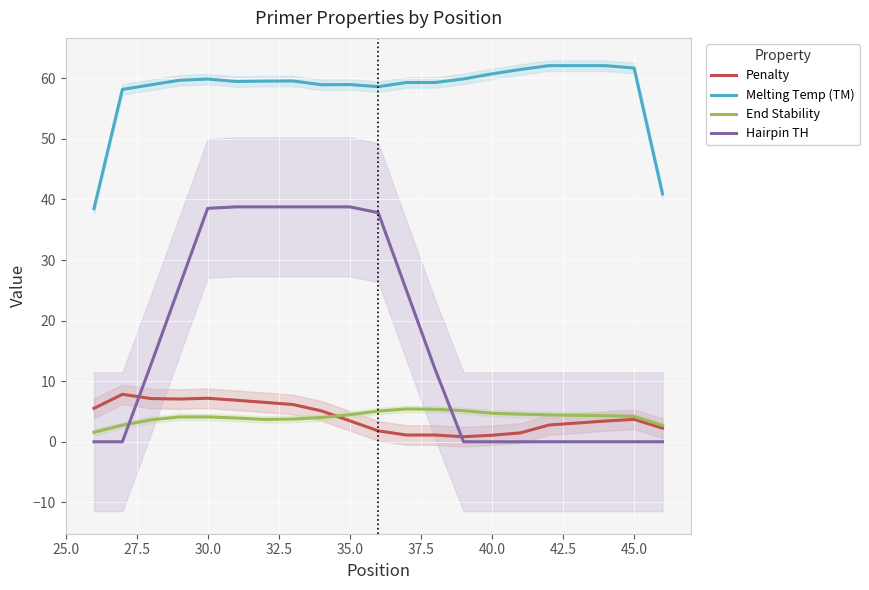

The value of Melting Temp (TM) at 45.0 is 61.7. True or false?

True